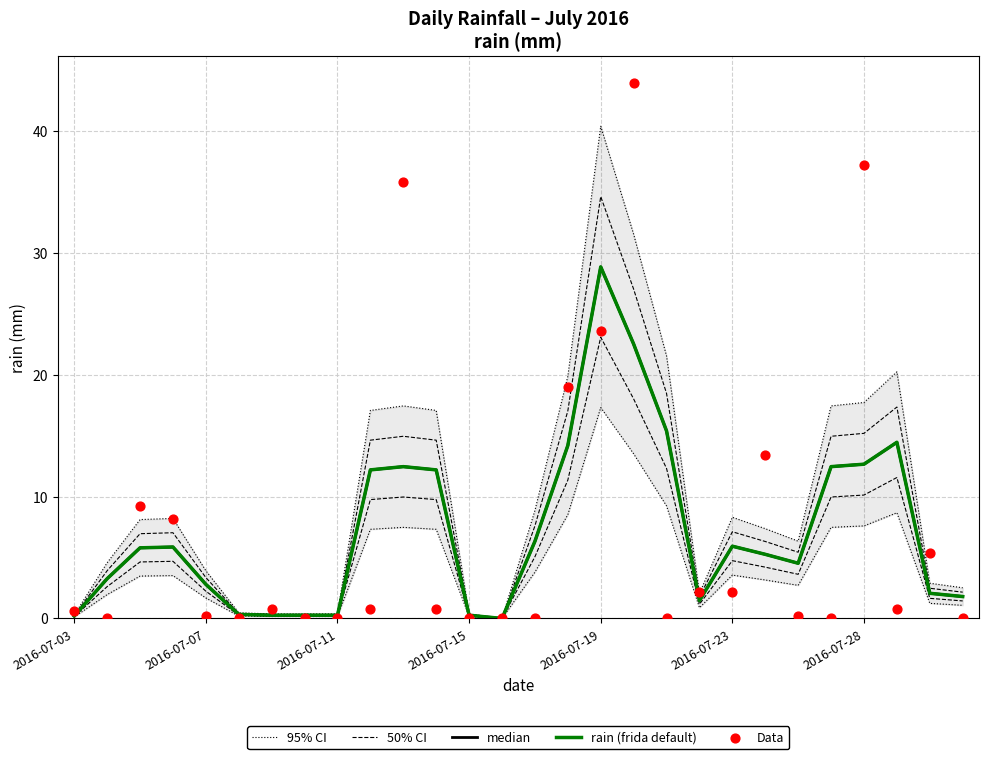

Which series reaches the maximum Y coordinate?

Data